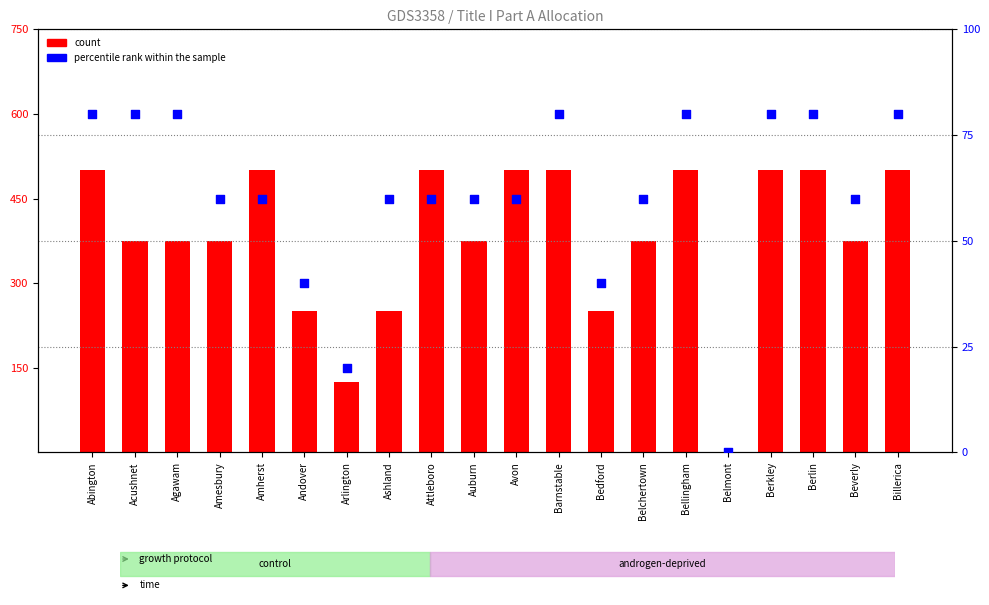

What is the total value across all series at Ashland?

310